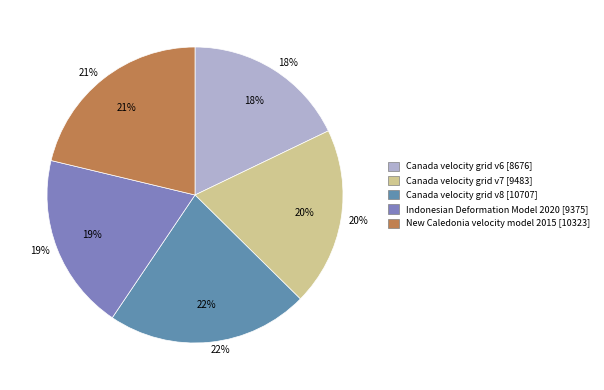

True or false: New Caledonia velocity model 2015 accounts for 21% of the total.

True